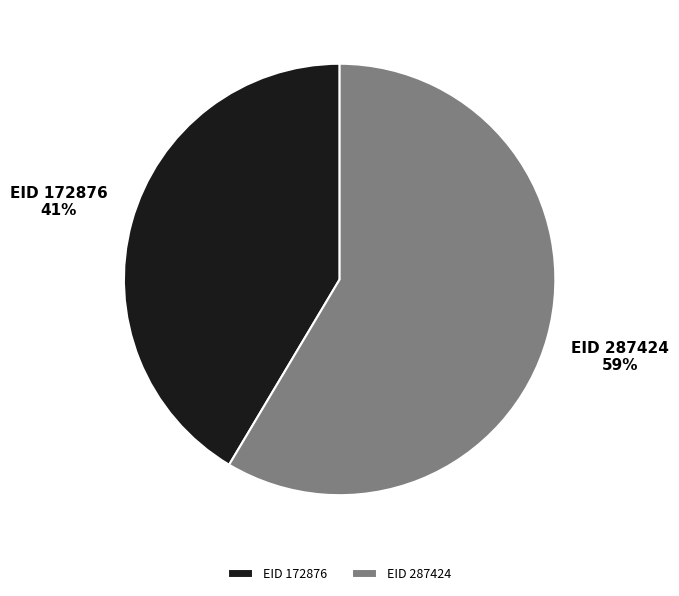

To the nearest percent, what is the combined percentage of EID 287424 and EID 172876?

100%